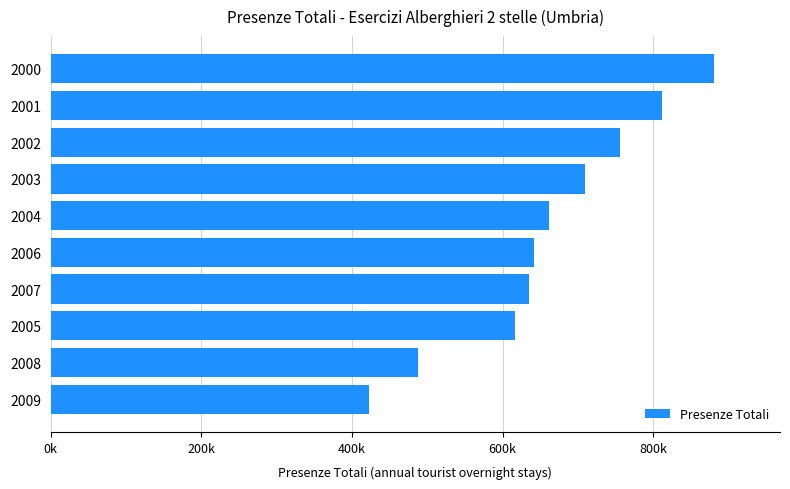

Are the bars grouped side by side (vs. stacked)?

No